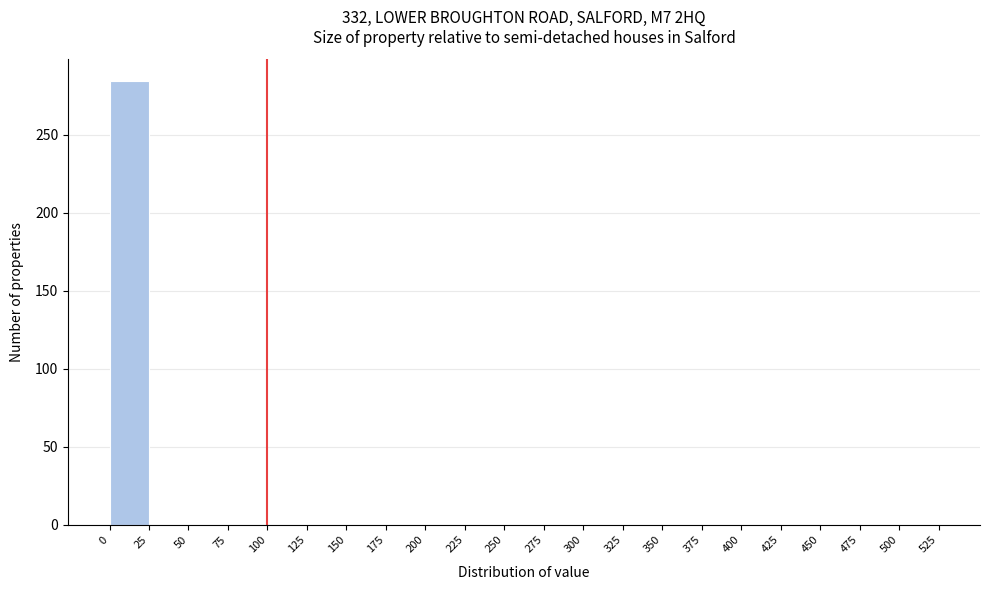

Reading left to right, transcribe this chart: for each bar, give the range it covers on the x-axis and its height. The values are not printed on the chart, so give them approximately, as read against the axis.

0 to 25: 285
25 to 50: 0
50 to 75: 0
75 to 100: 0
100 to 125: 0
125 to 150: 0
150 to 175: 0
175 to 200: 0
200 to 225: 0
225 to 250: 0
250 to 275: 0
275 to 300: 0
300 to 325: 0
325 to 350: 0
350 to 375: 0
375 to 400: 0
400 to 425: 0
425 to 450: 0
450 to 475: 0
475 to 500: 0
500 to 525: 0